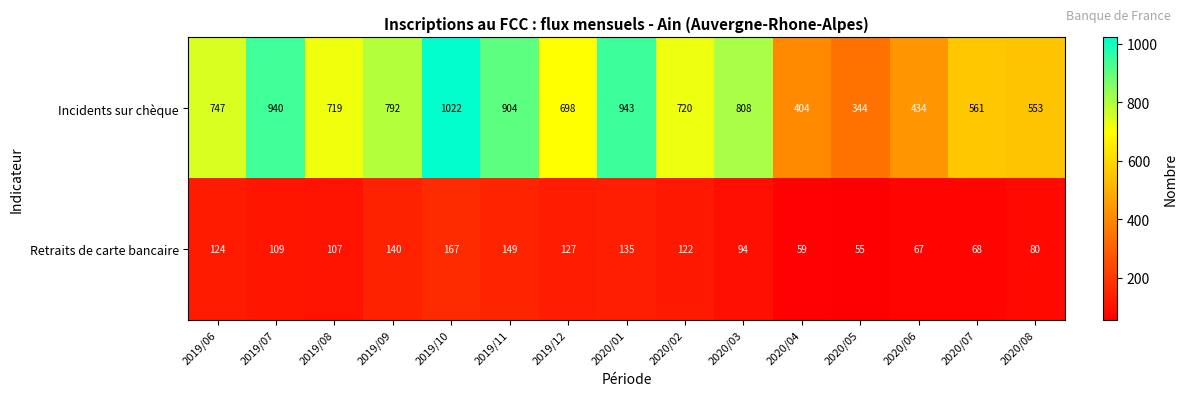

What is the sum of the Retraits de carte bancaire values at 2019/06 and 2020/01?

259